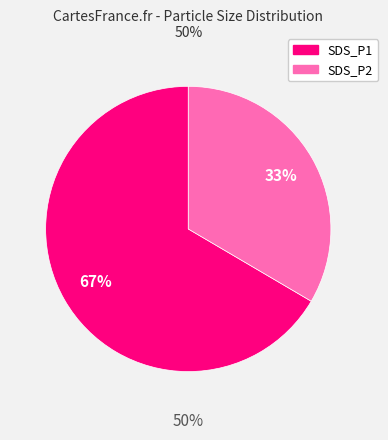

How many segments does this pie chart have?

2